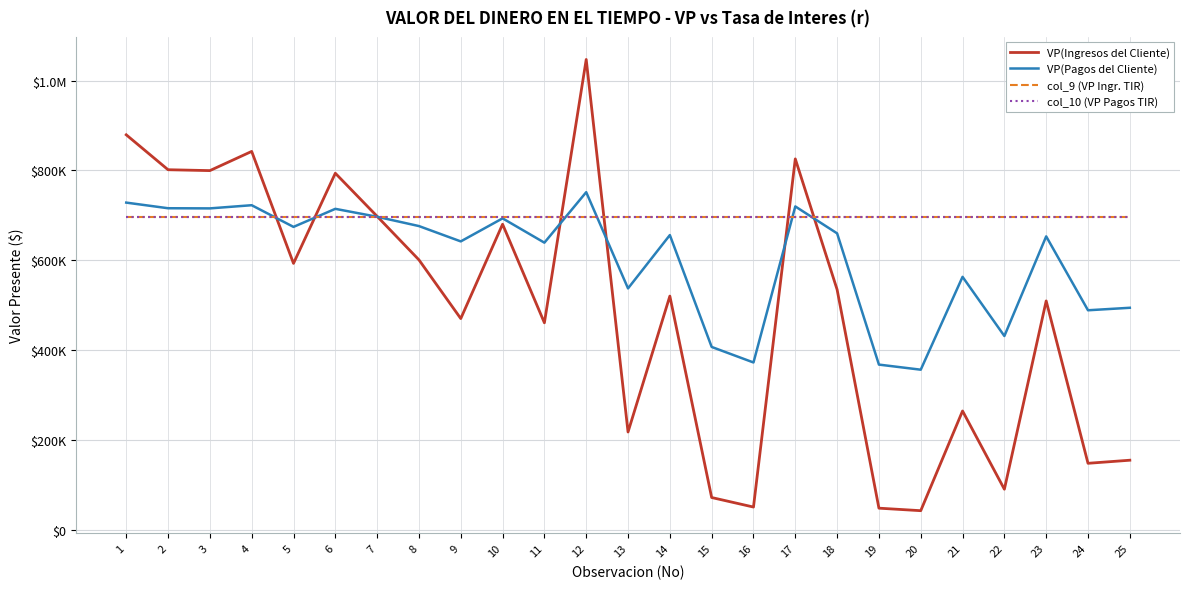

Read the col_10 (VP Pagos TIR) value at 14.

696206.4